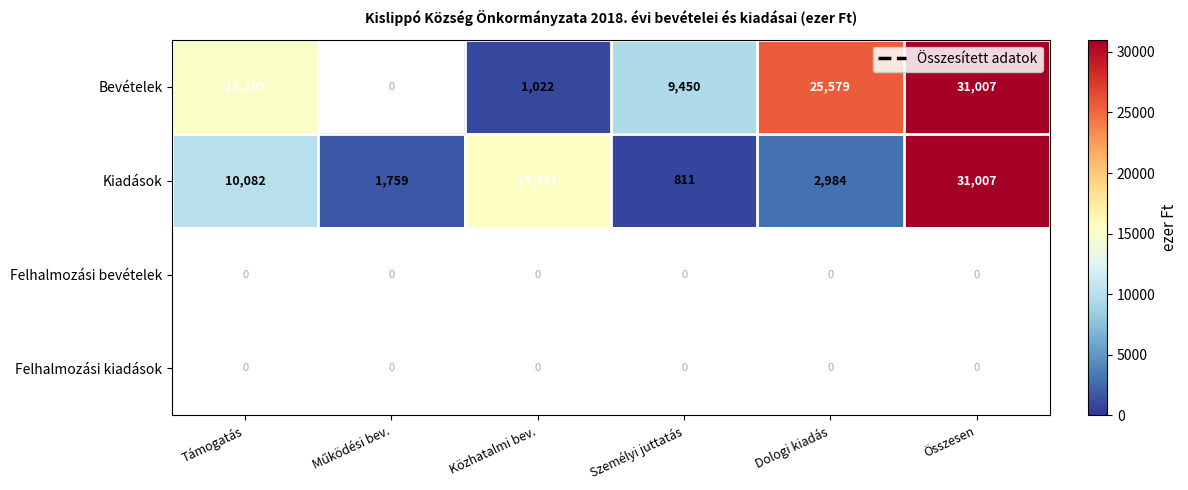

Reading right to left, list all the values displayed in this chart.

Bevételek: 31007	25579	9450	1022	0	15107
Kiadások: 31007	2984	811	15371	1759	10082
Felhalmozási bevételek: 0	0	0	0	0	0
Felhalmozási kiadások: 0	0	0	0	0	0